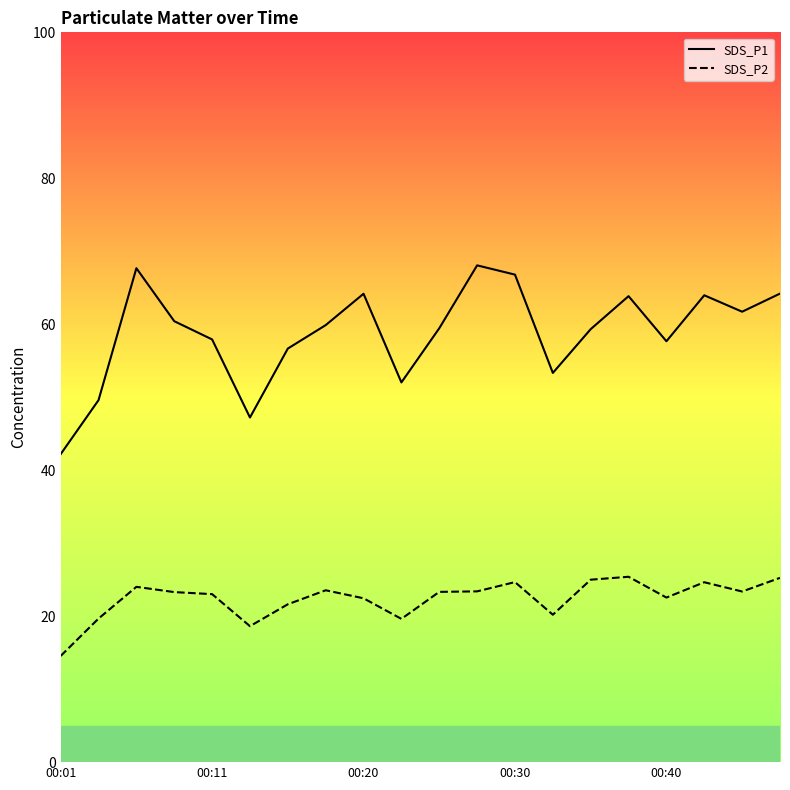

Where is the first local minimum for SDS_P2?

5